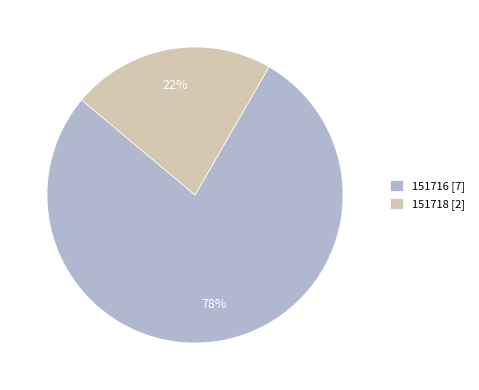

To the nearest percent, what portion does 151716 represent?

78%